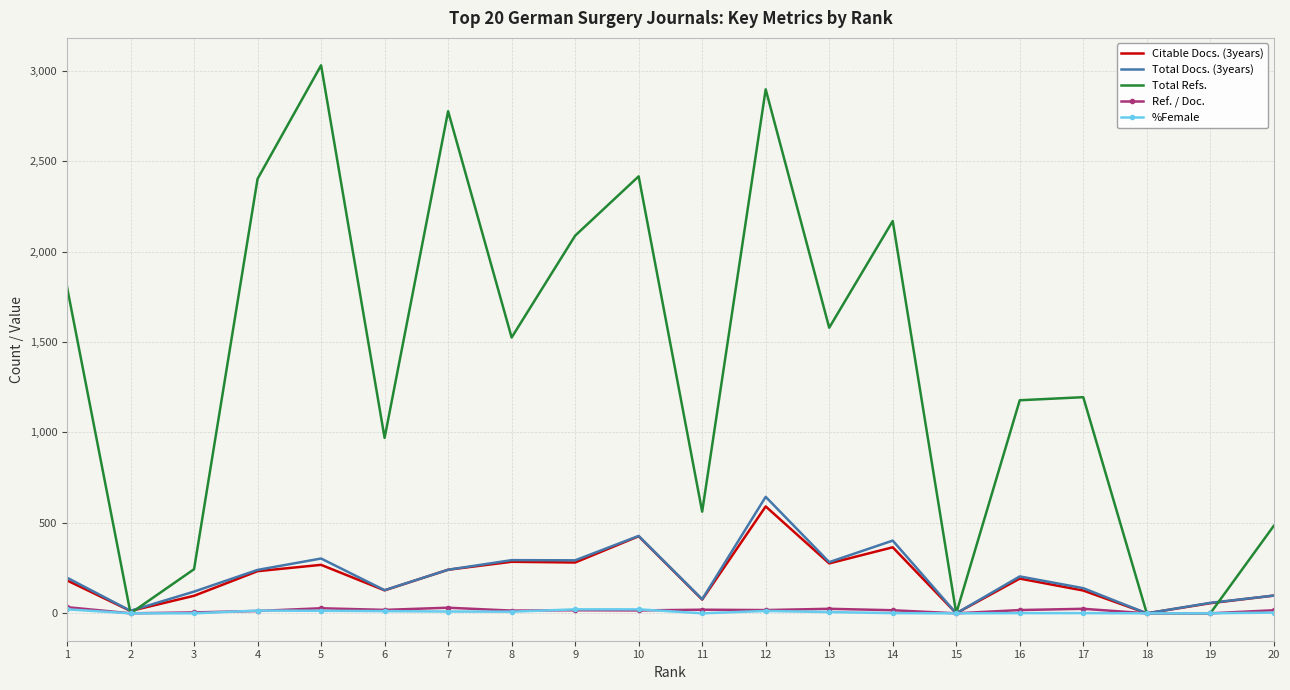

At which category does the chart reach its peak across all series?

5